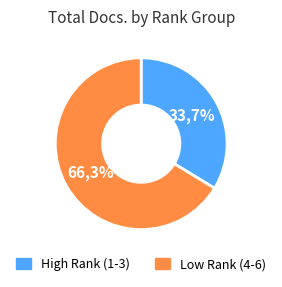

Does Rank 2 account for over 50% of the chart?

No